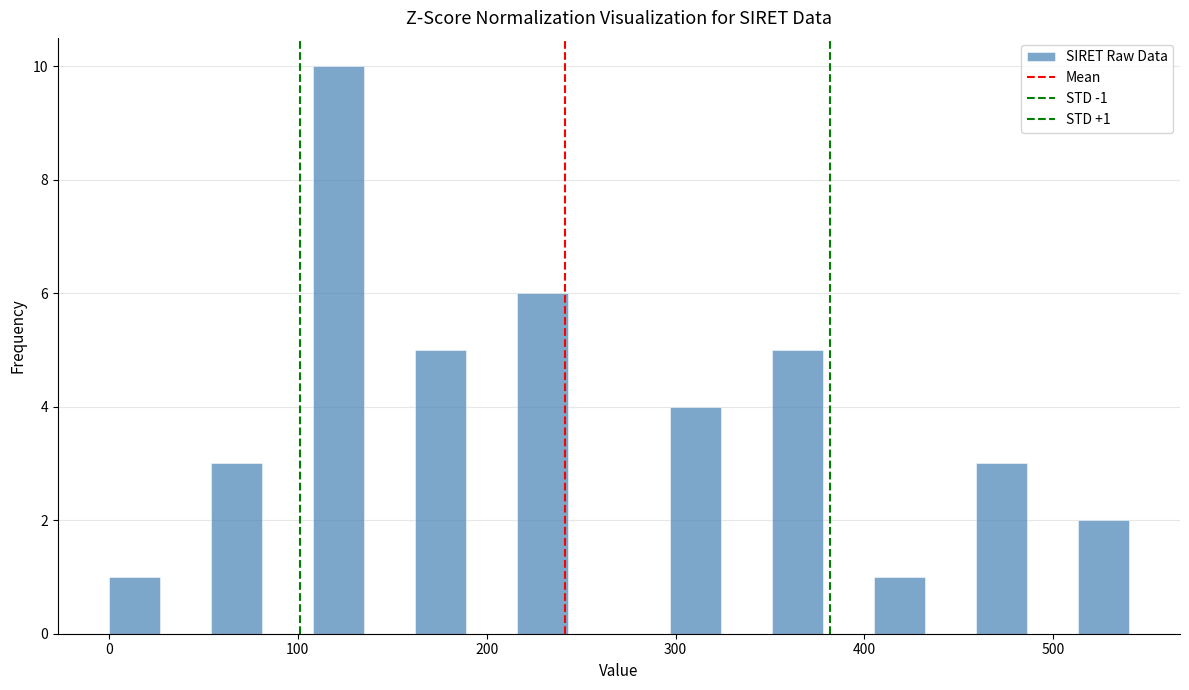

Read against the x-axis, roughly where is the centre of the tallest bar?

120